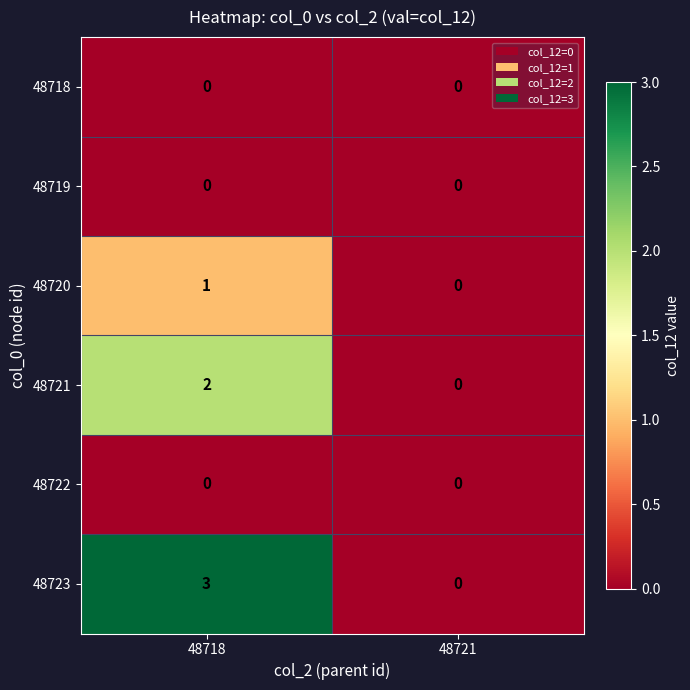

The 48720 series shows 1 at 48718. True or false?

True